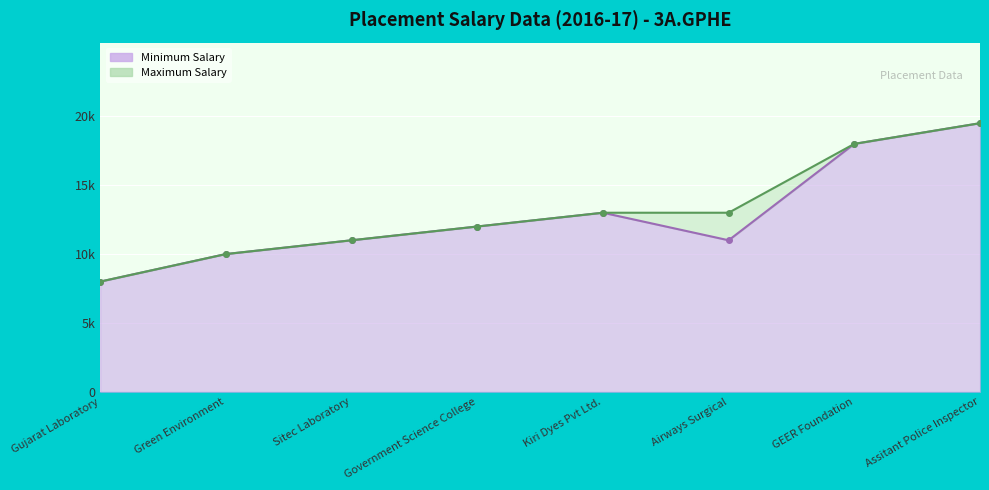

Is it true that Minimum Salary equals 18958 at Airways Surgical?

False